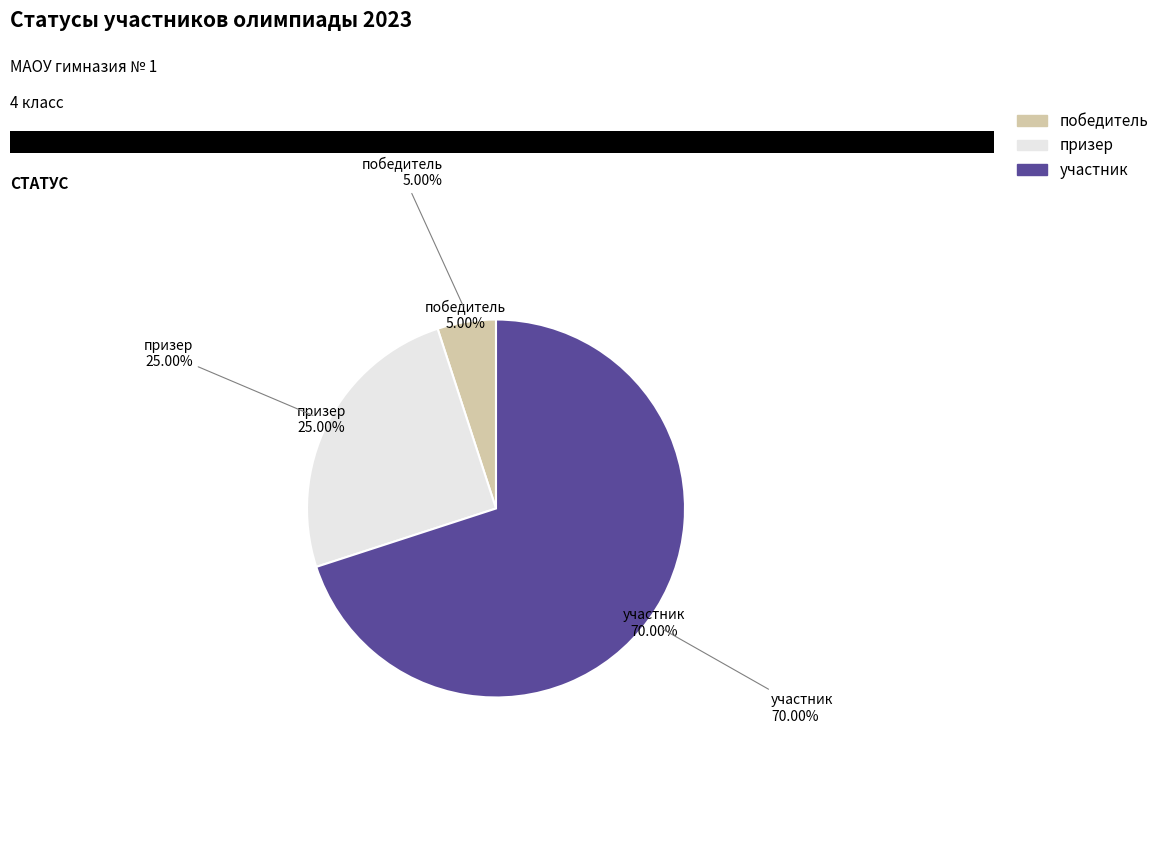

How many slices are in this pie chart?

3